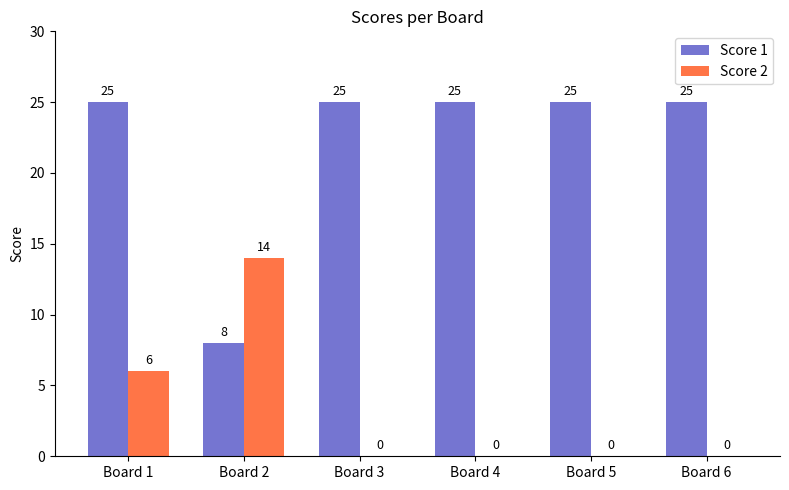

How many groups of bars are there?

6